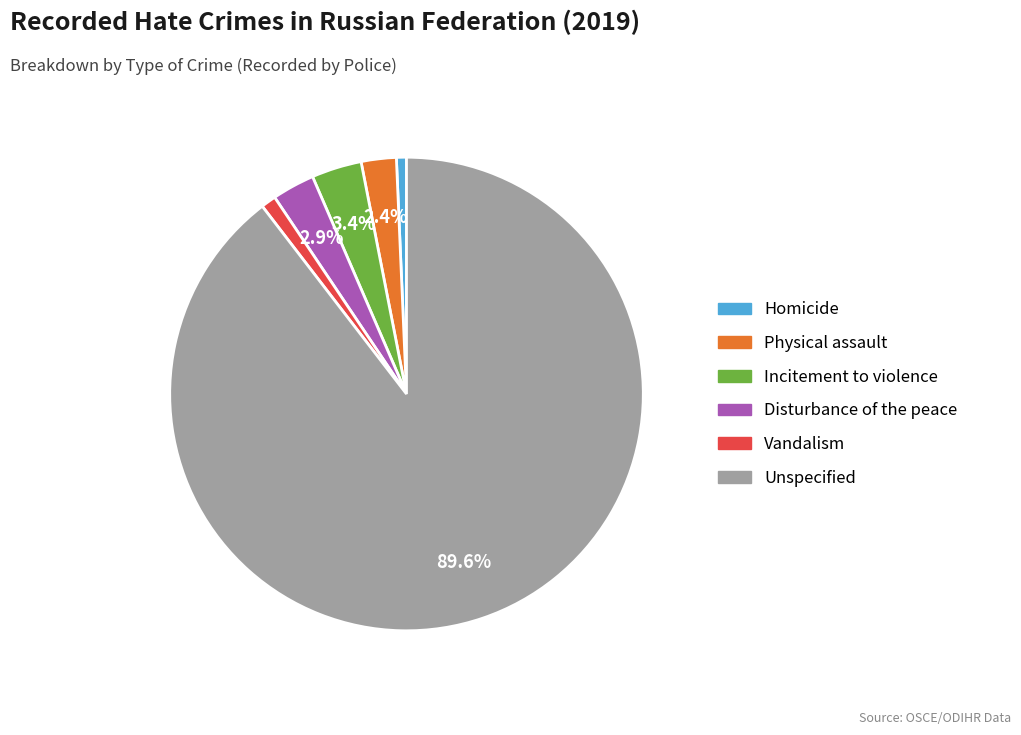

What is the majority slice?

Unspecified